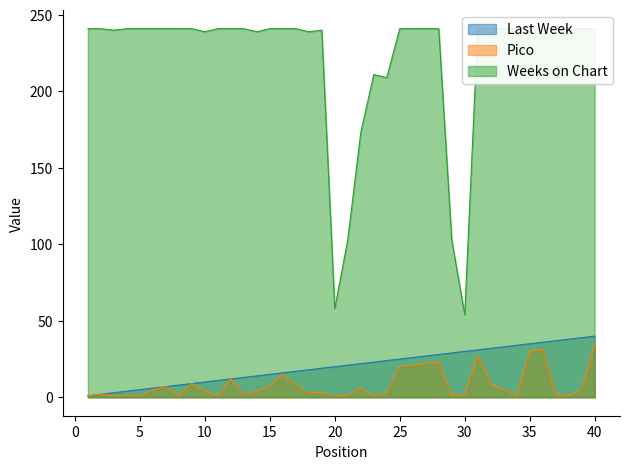

What is the highest value of the Pico series?

35